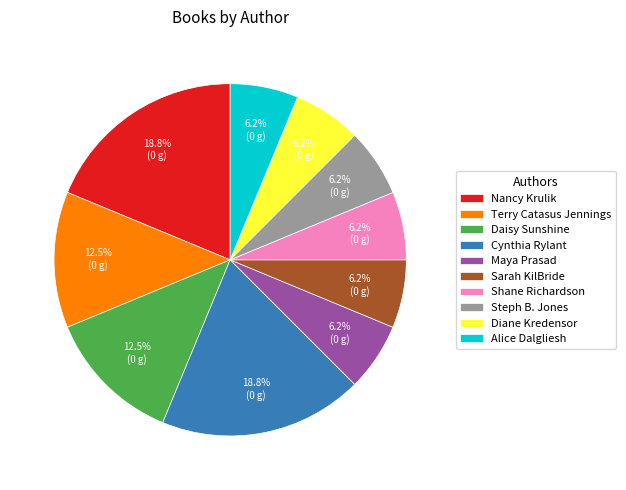

Is it true that Sarah KilBride is 16% of the pie?

False